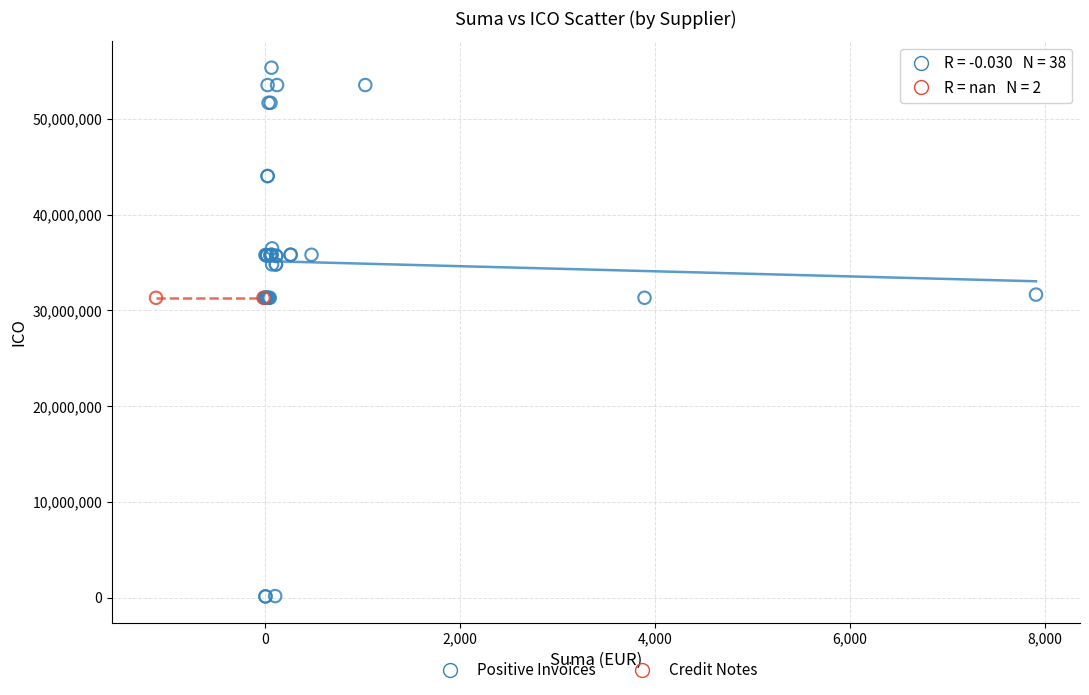

What are all the series names shown in the legend?

Positive Invoices, Credit Notes